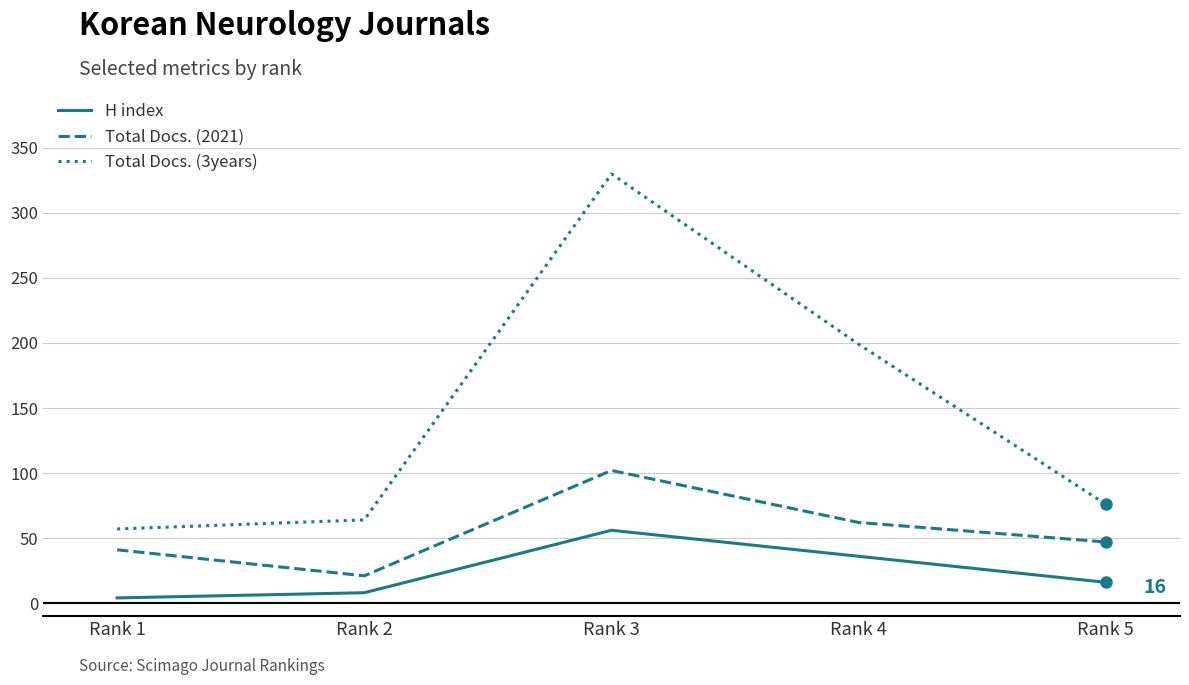

Reading left to right, transcribe all the data shown in this chart.

H index: 4	8	56	36	16
Total Docs. (2021): 41	21	102	62	47
Total Docs. (3years): 57	64	330	199	76